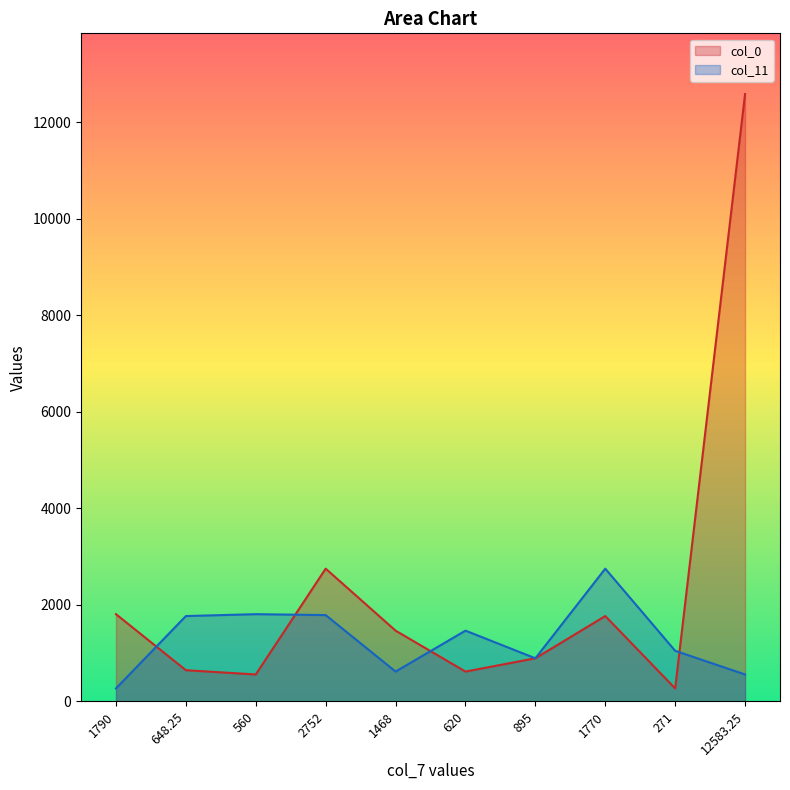

How many lines are shown in the chart?

2